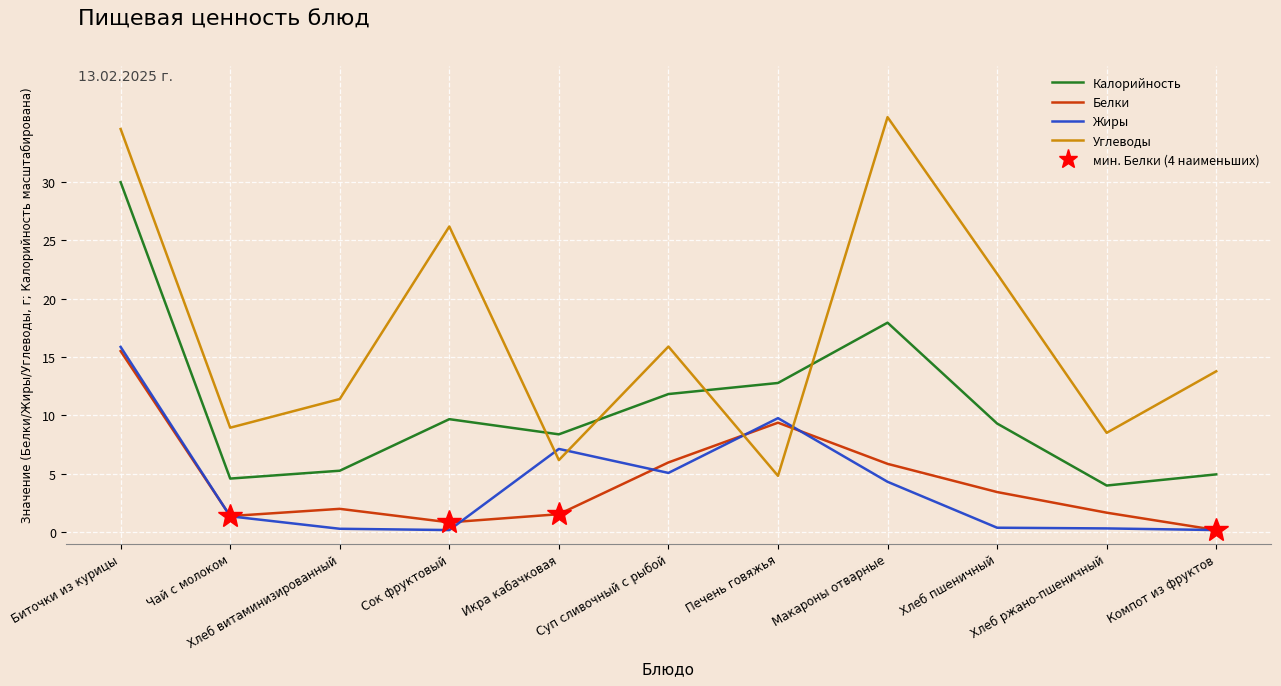

What is the total value across all series at Икра кабачковая?

23.2